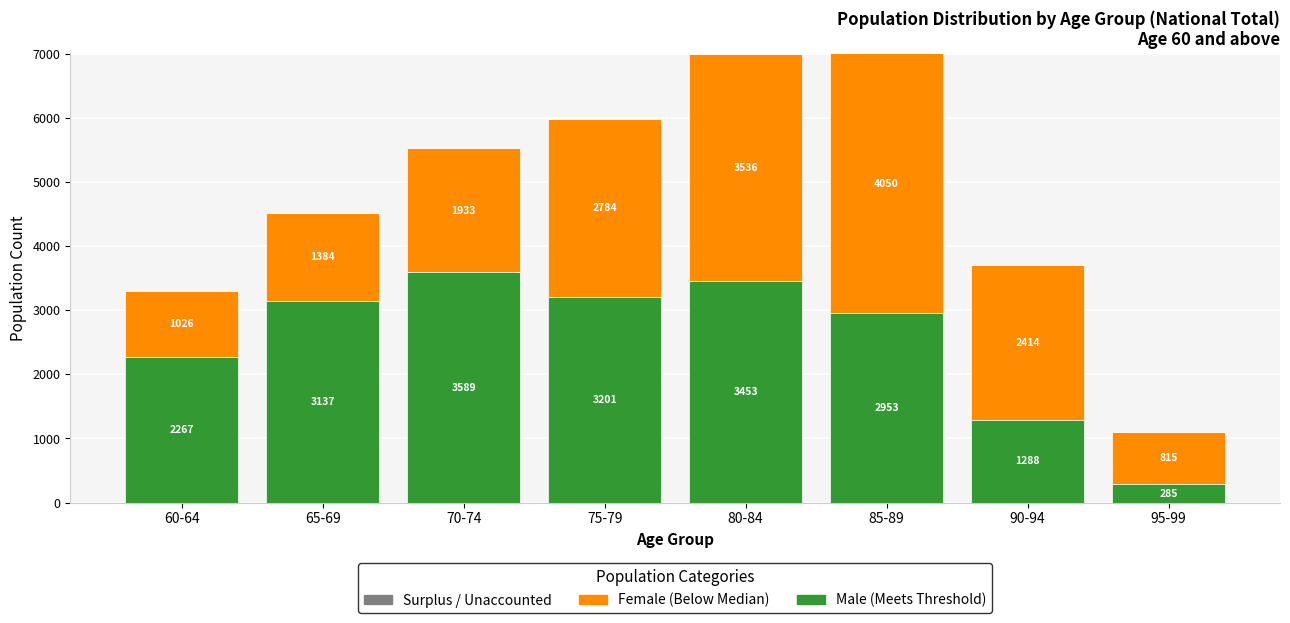

What is the total value across all series at 85-89?

7003